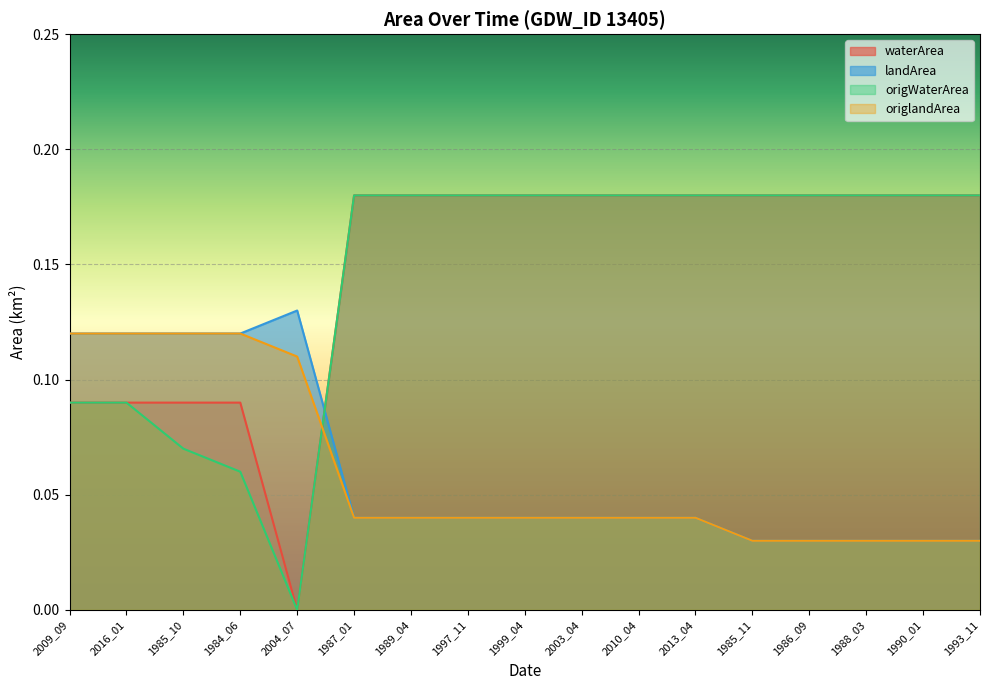

True or false: origWaterArea has more than 0 interior local peaks.

False